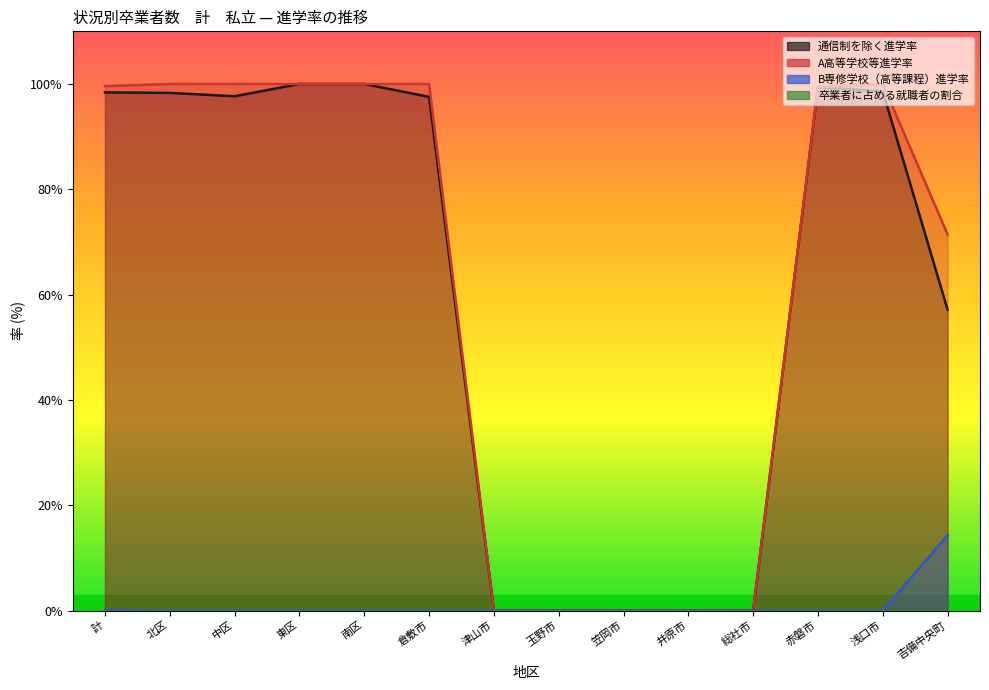

What is the average value of the 通信制を除く進学率 series?

60.5